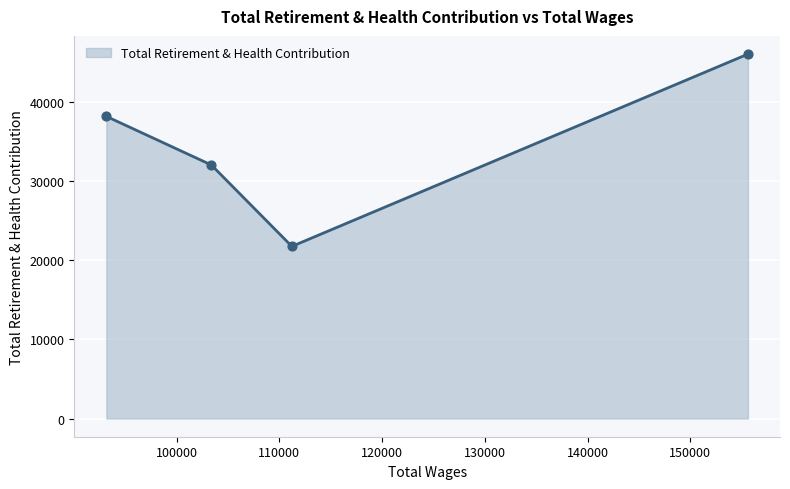

What is the maximum value shown in the chart?

46102